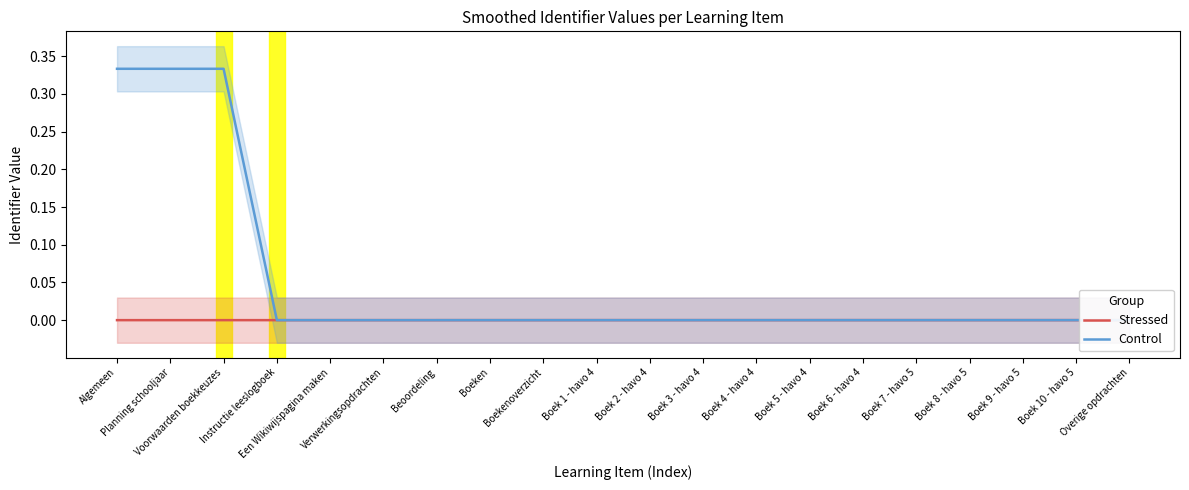

Does the chart display data point markers on the line(s)?

No